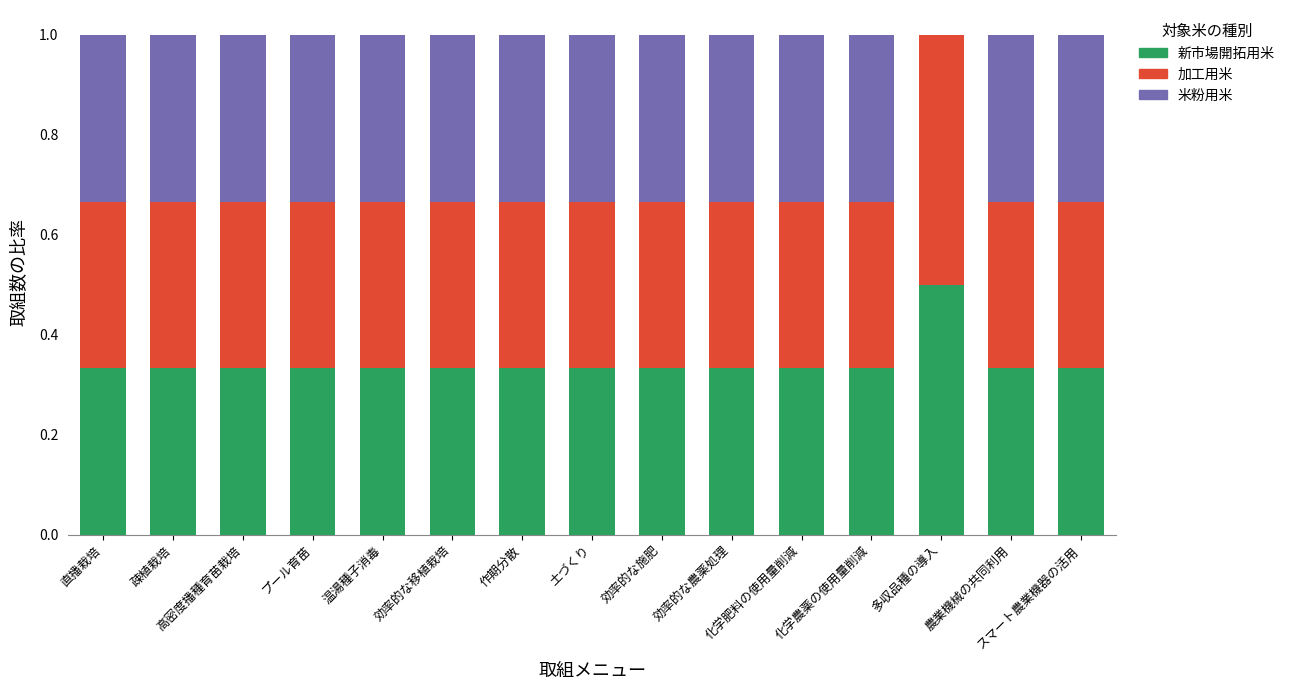

What is the sum of the 新市場開拓用米 values at 効率的な農薬処理 and 効率的な移植栽培?

0.7